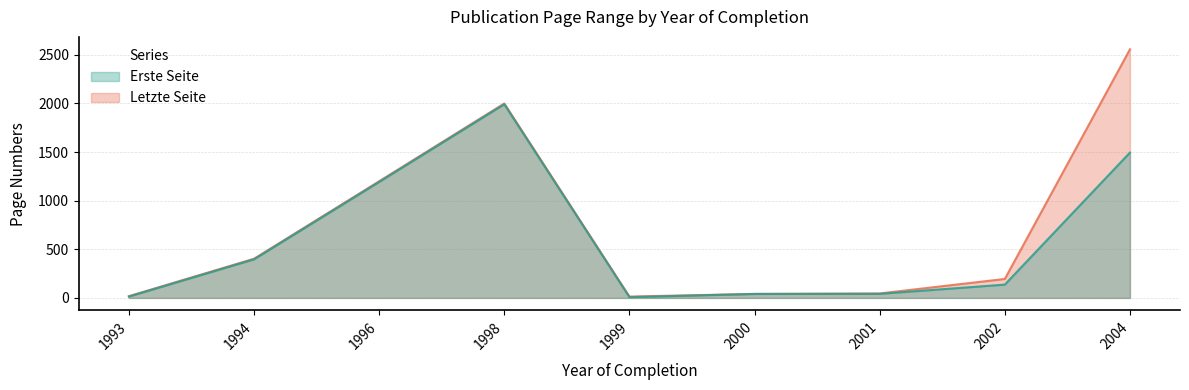

Which series changed the most between 2000 and 2001?

Letzte Seite